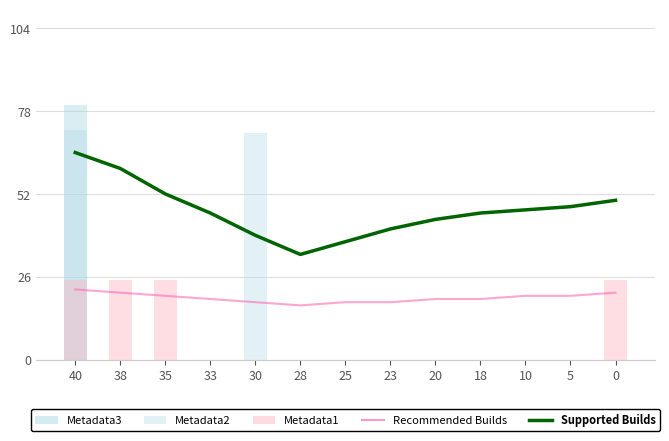

Reading right to left, list all the values displayed in this chart.

Recommended Builds: 21	20	20	19	19	18	18	17	18	19	20	21	22
Supported Builds: 50	48	47	46	44	41	37	33	39	46	52	60	65
Metadata3: 0	0	0	0	0	0	0	0	0	0	0	0	80
Metadata2: 0	0	0	0	0	0	0	0	71	0	0	0	72
Metadata1: 25	0	0	0	0	0	0	0	0	0	25	25	25